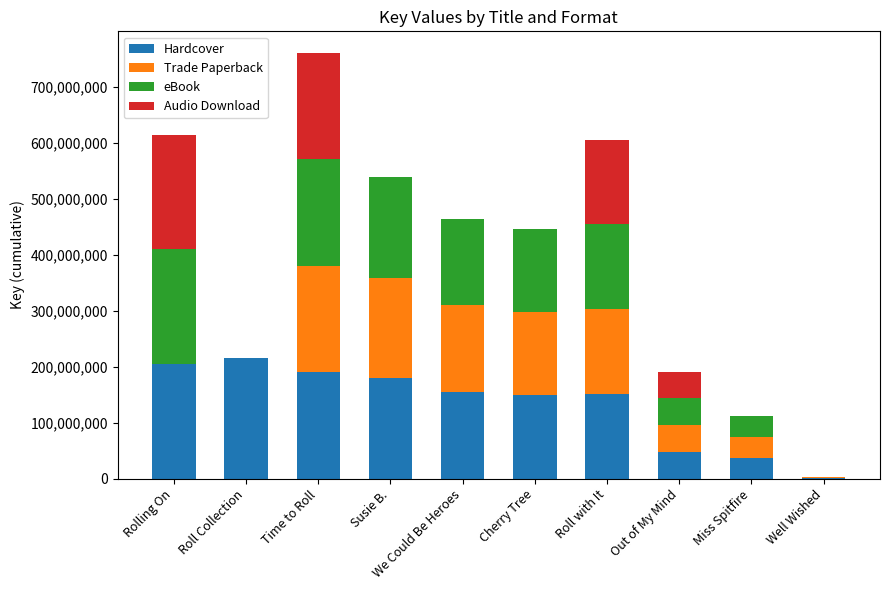

The Hardcover series shows 47856459 at Out of My Mind. True or false?

True